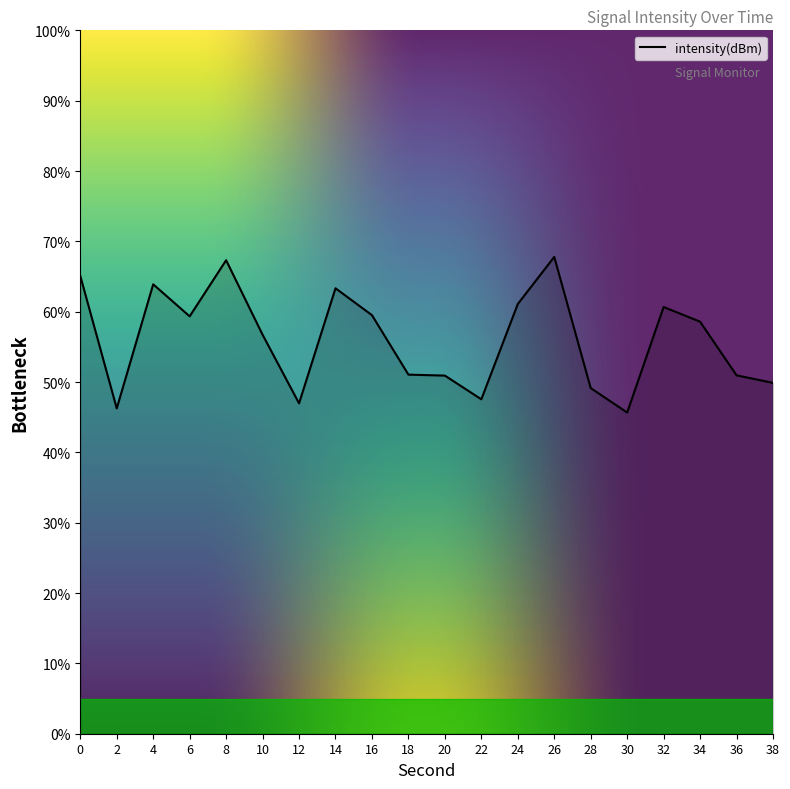

What is the sum of the values at 26 and 4?

131.7